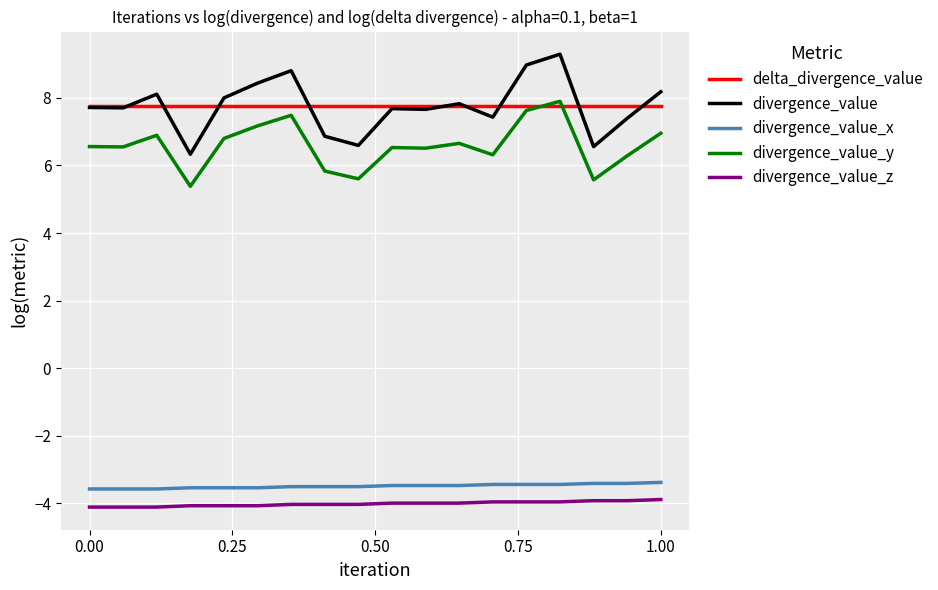

Which series has the widest spread of values?

divergence_value